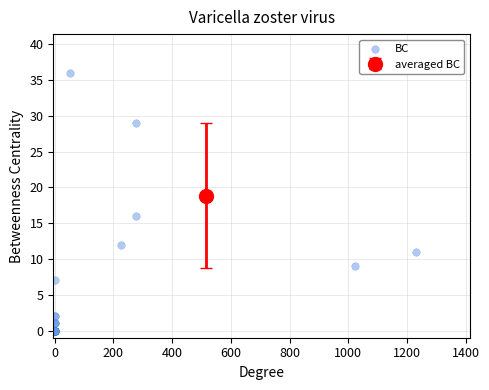

What Y value in the scatter plot is closest to 18?

16